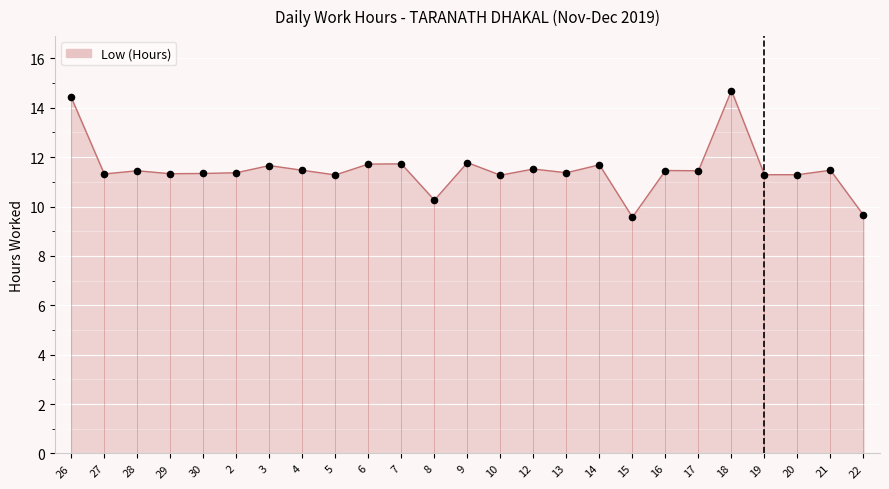

Approximately how many times larger is the value at 4 compared to 15?

1.2